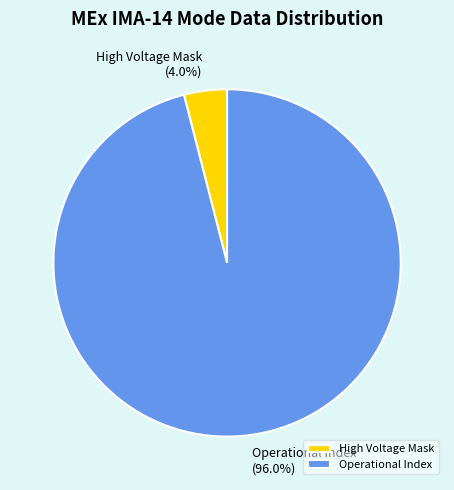

Which category has the biggest portion of the pie?

Operational Index